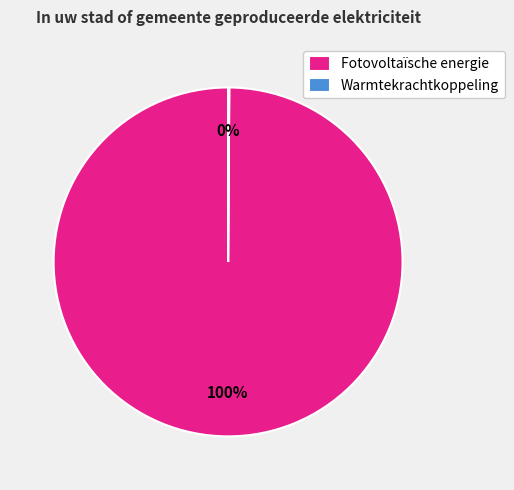

Is it true that Fotovoltaïsche energie is 100% of the pie?

True